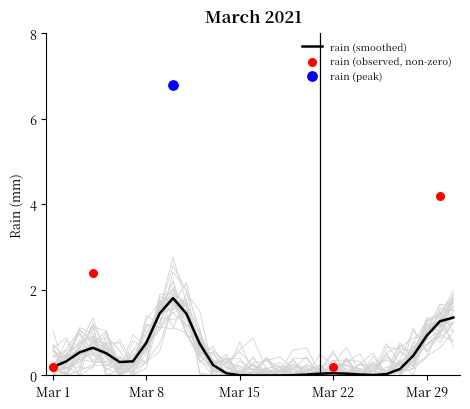

Between 2021-03-07 and 2021-03-30, which is larger?

2021-03-30